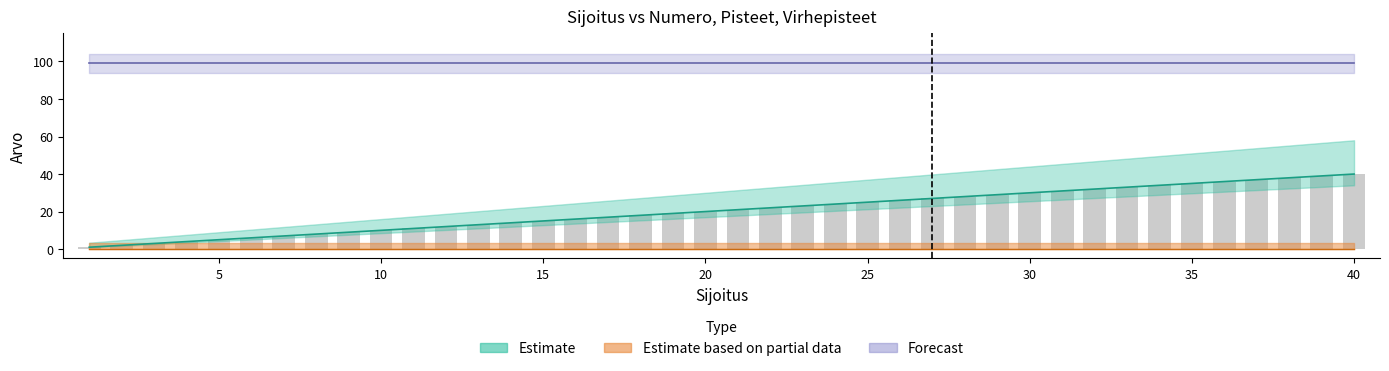

Where is the data nearest to the value 20?

19